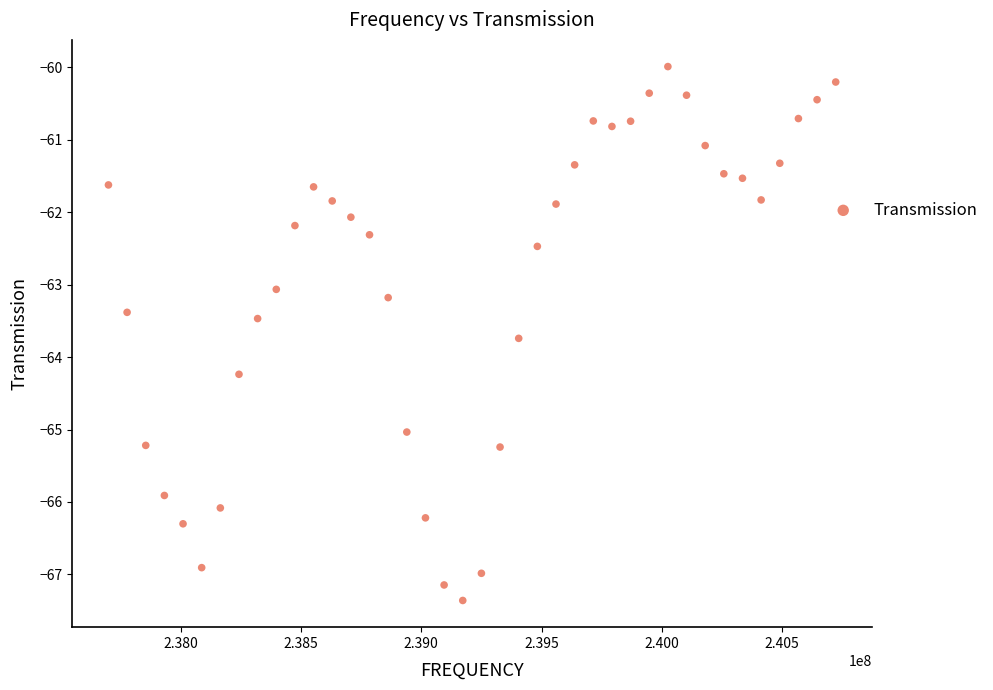

What is the range of X values (max minus min)?

3022500.0